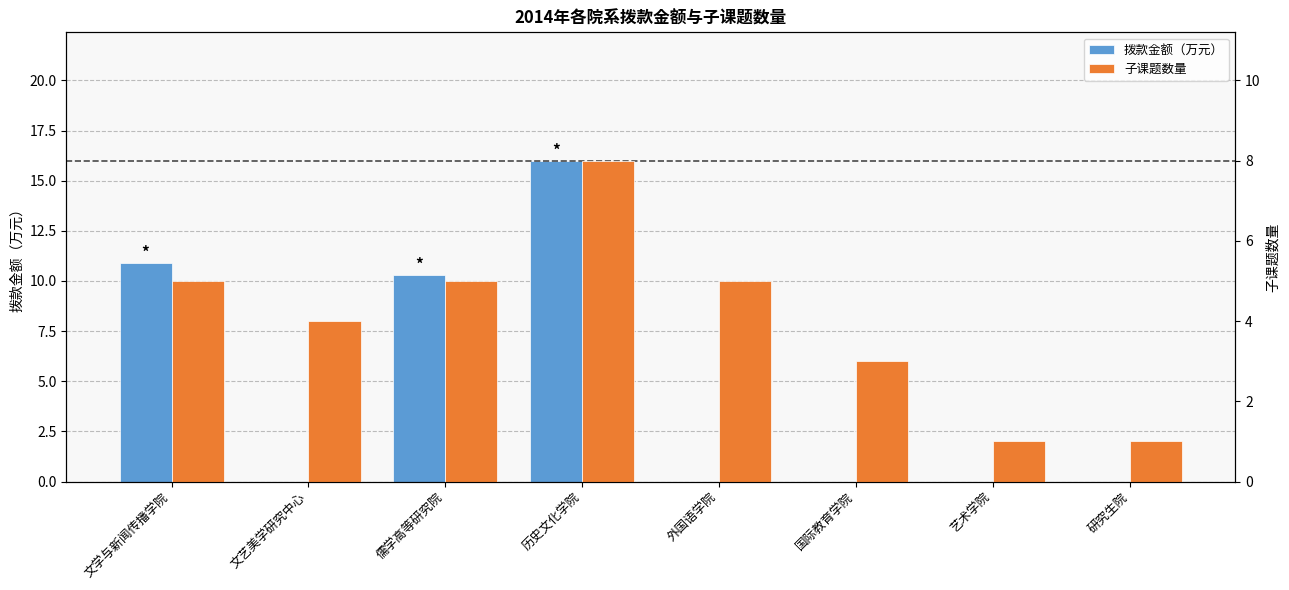

The value of 子课题数量 at 研究生院 is 0.3. True or false?

False